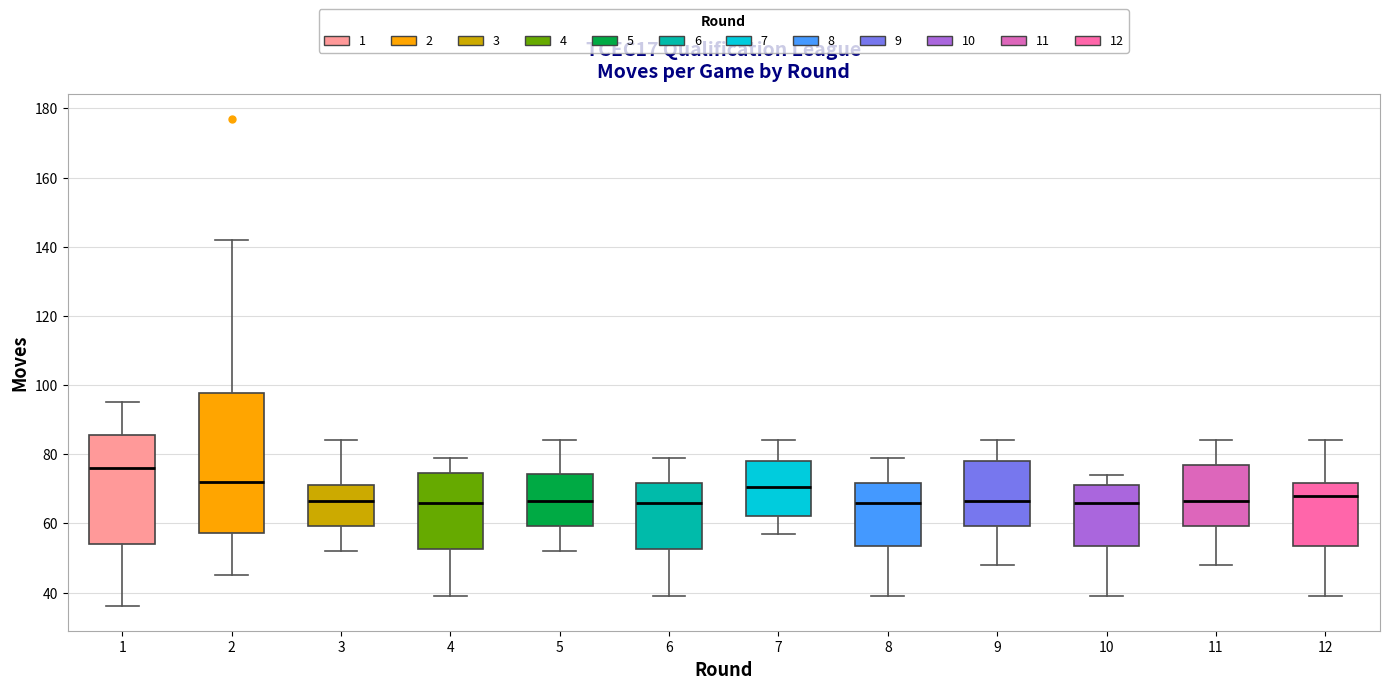

Where does the lower whisker of the box at x = 8 end on the y-axis? The values are not printed on the chart, so give them approximately, as read against the axis.

40